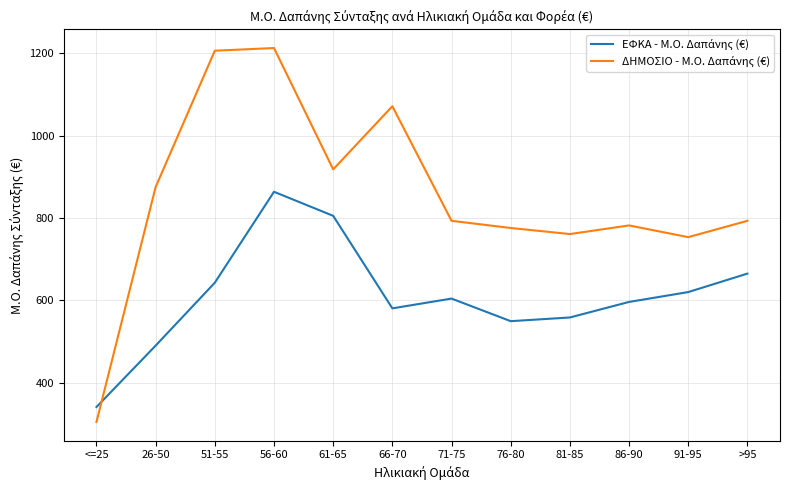

What is the total value across all series at 51-55?

1849.2